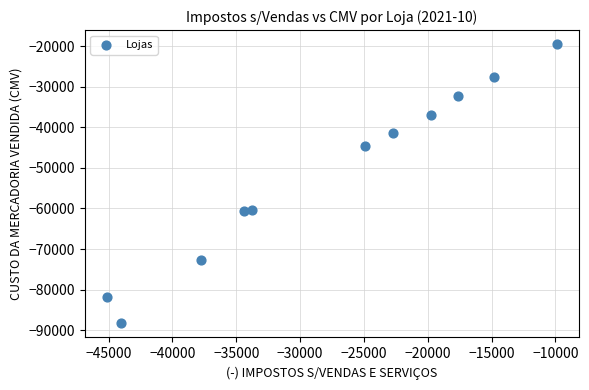

What is the average Y value?

-51460.3